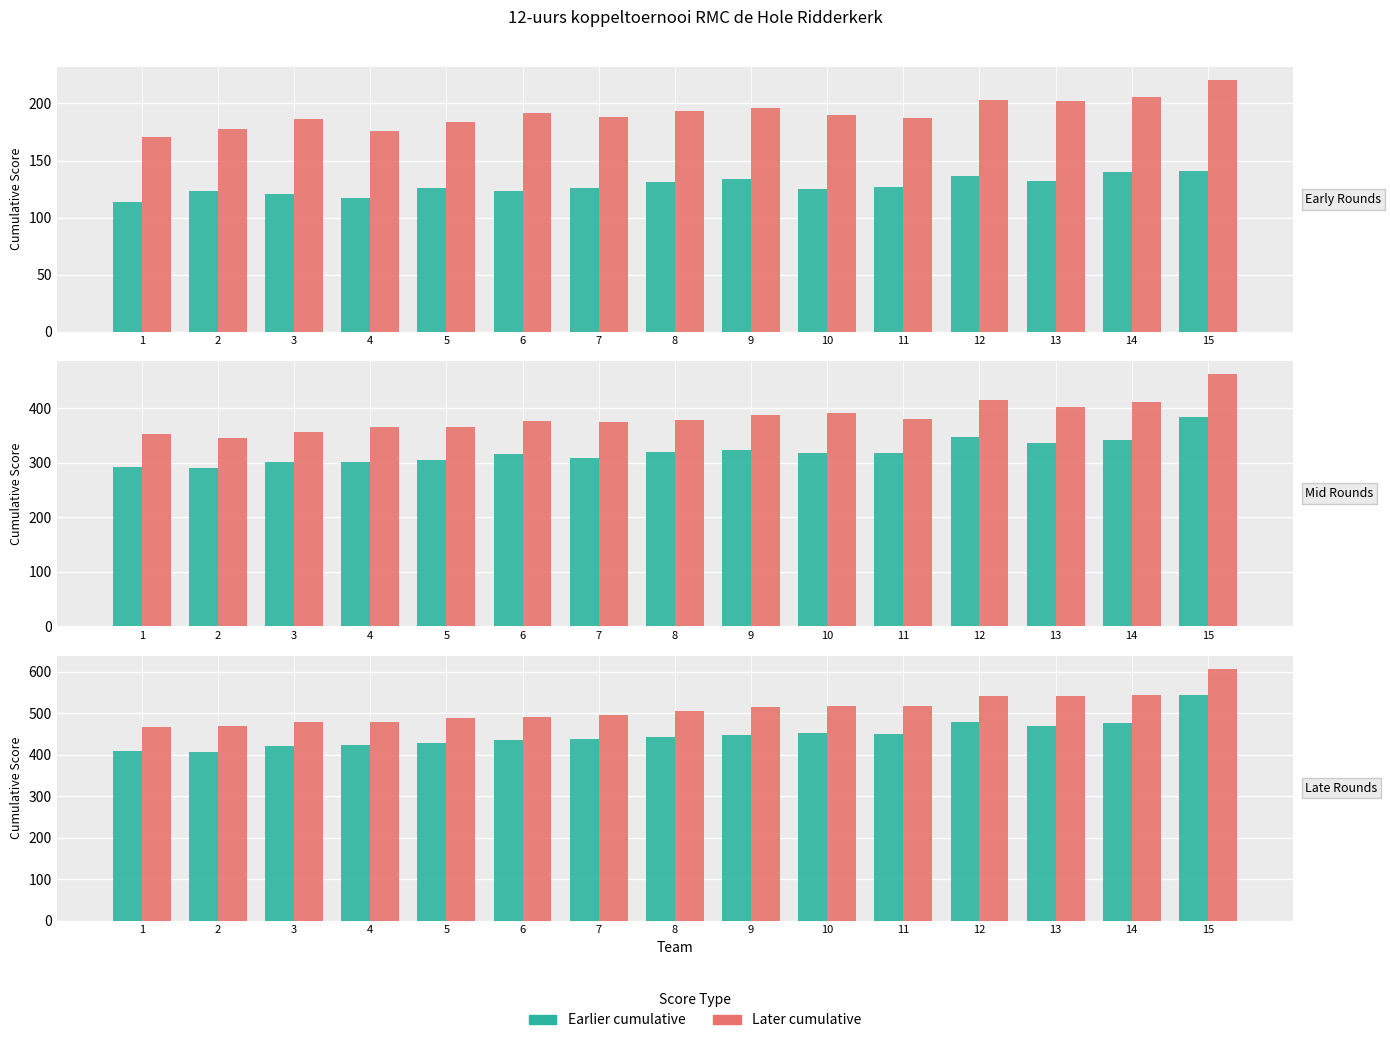

Rank the categories by Round 7 (sub) value from lowest to highest.

2, 1, 3, 4, 5, 6, 7, 8, 9, 11, 10, 13, 14, 12, 15